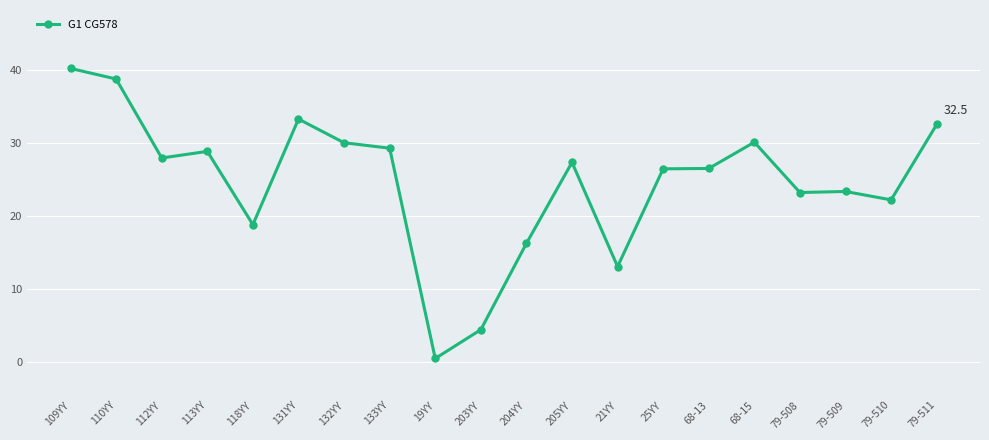

What is the label of the 12th point from the right?

19YY